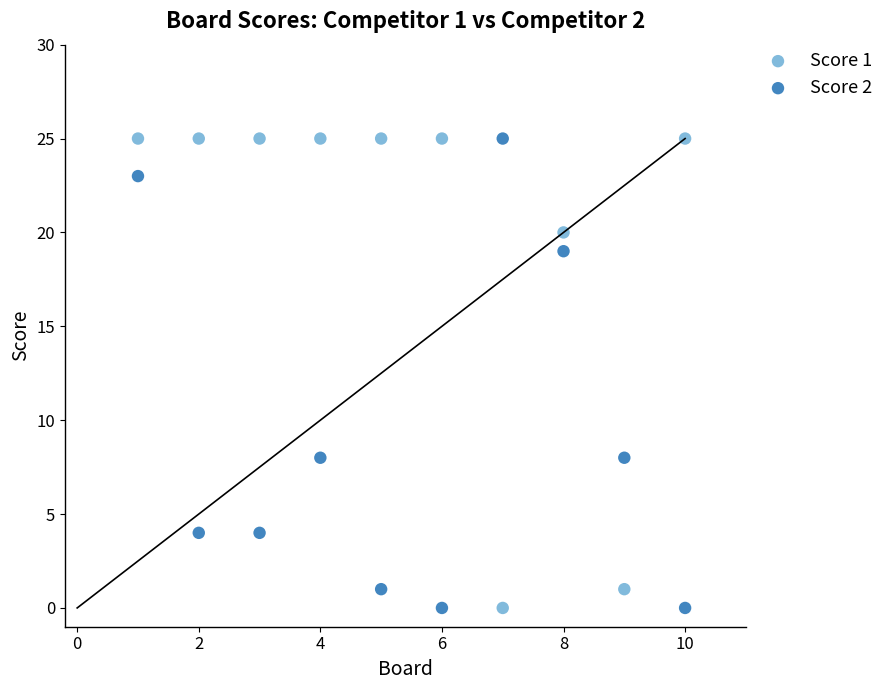

What are all the series names shown in the legend?

Score 1, Score 2